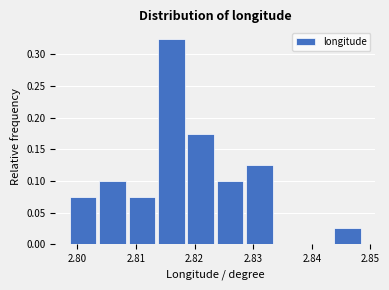

Reading left to right, list every bar in this chart as the range it spans on the x-axis followed by its height. Neither the bar edges nor the heights are printed on the chart, so give them approximately, as read against the axes.

2.799 to 2.804: 0.075
2.804 to 2.809: 0.100
2.809 to 2.814: 0.075
2.814 to 2.819: 0.325
2.819 to 2.824: 0.175
2.824 to 2.829: 0.100
2.829 to 2.834: 0.125
2.834 to 2.839: 0
2.839 to 2.844: 0
2.844 to 2.849: 0.025